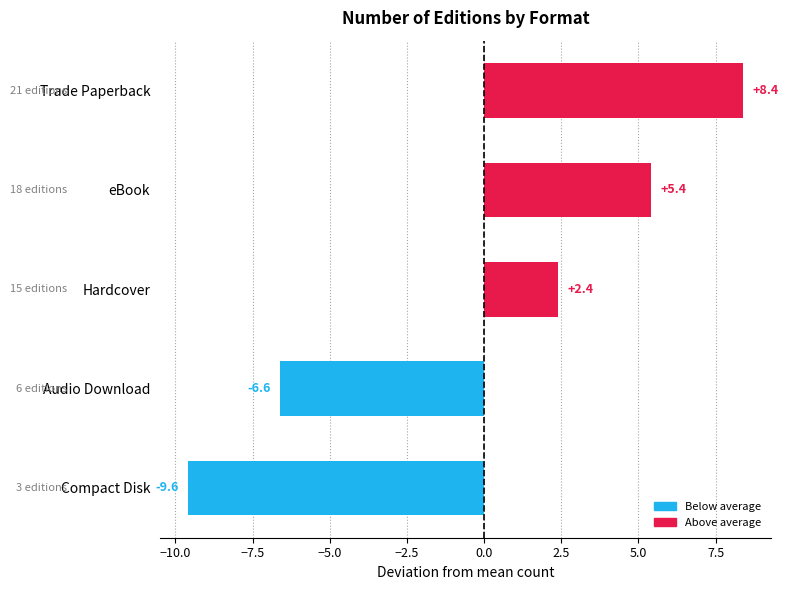

Rank the categories by value from highest to lowest.

Trade Paperback, eBook, Hardcover, Audio Download, Compact Disk